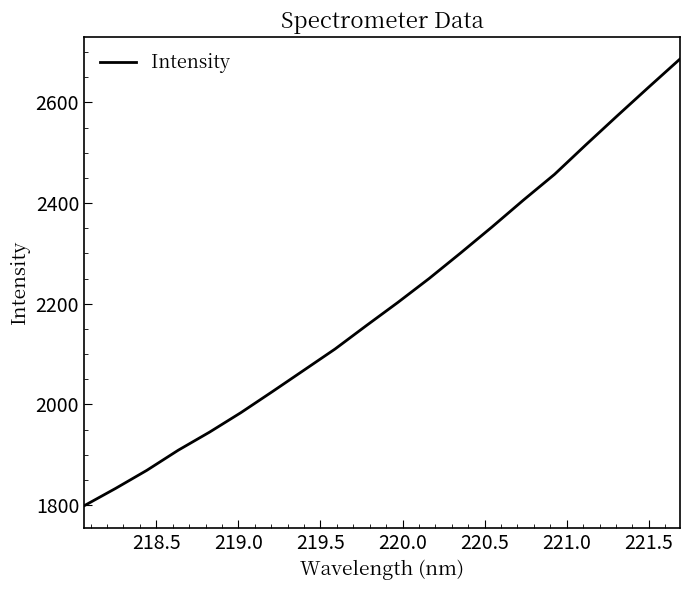

What is the smallest value displayed?

1798.5